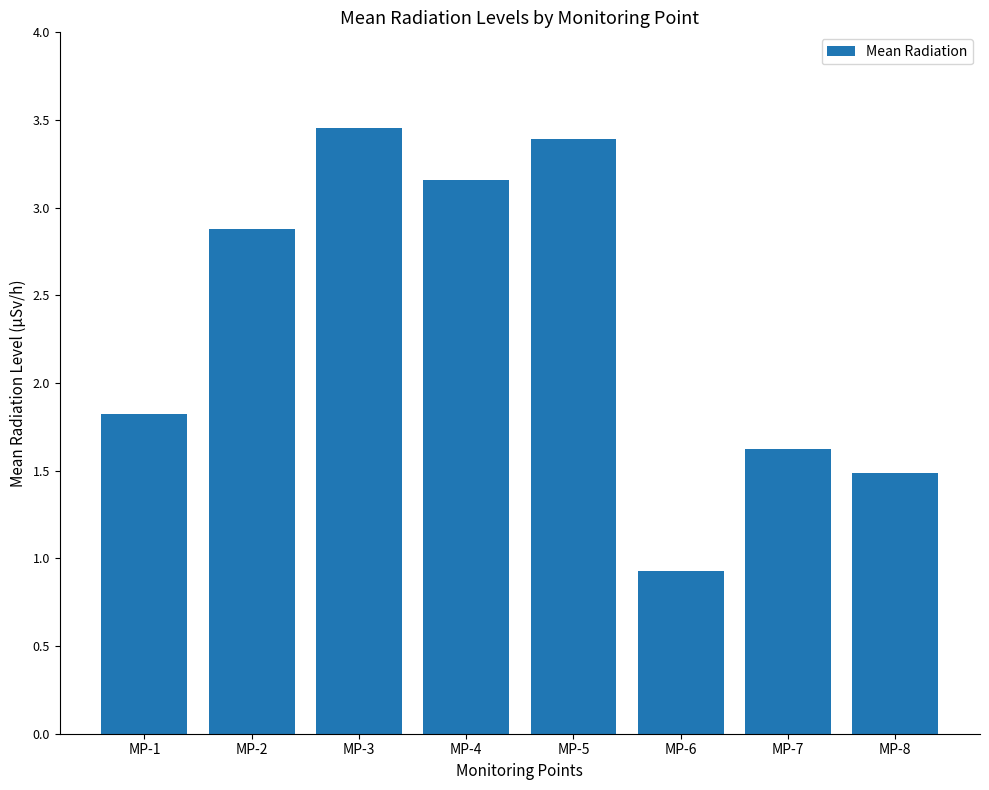

What is the minimum value shown in the chart?

0.9